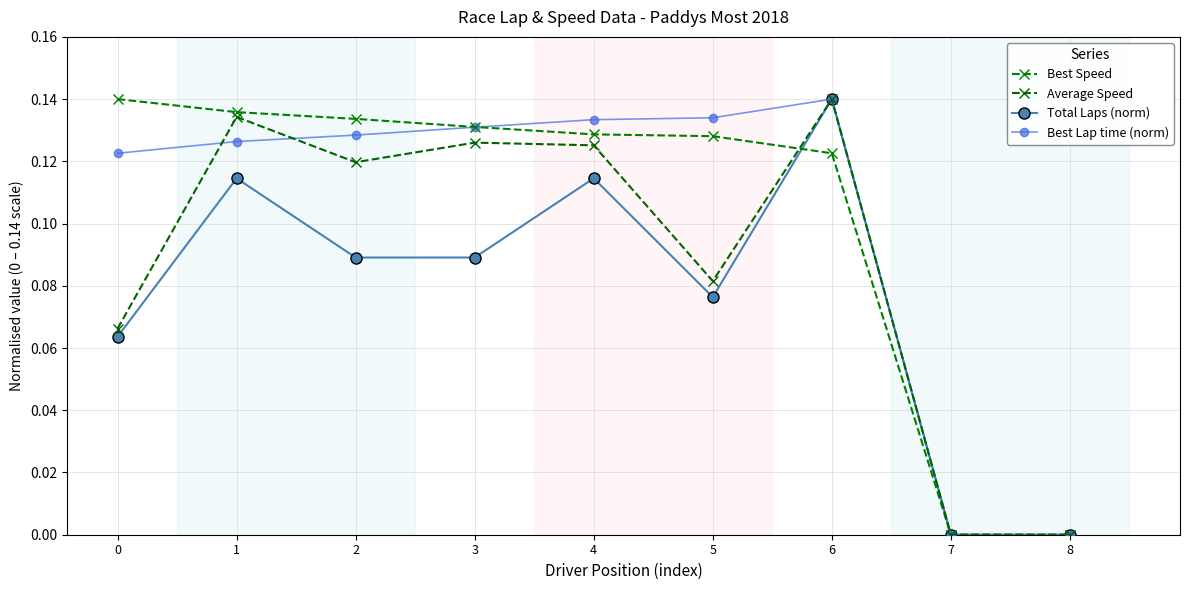

What are all the series names shown in the legend?

Best Speed, Average Speed, Total Laps (norm), Best Lap time (norm)